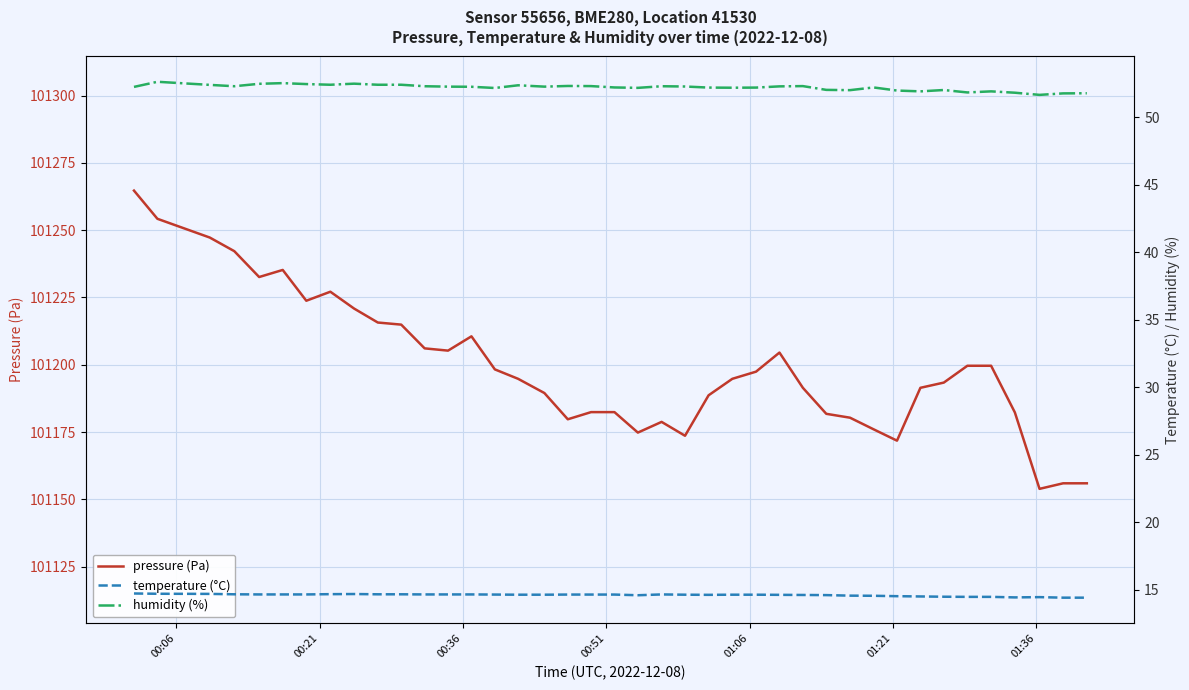

What is the minimum value for pressure (Pa)?

101153.9